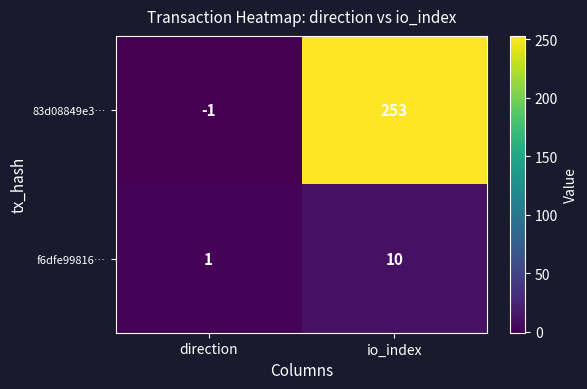

Which series has the largest total across all categories?

83d08849e3…